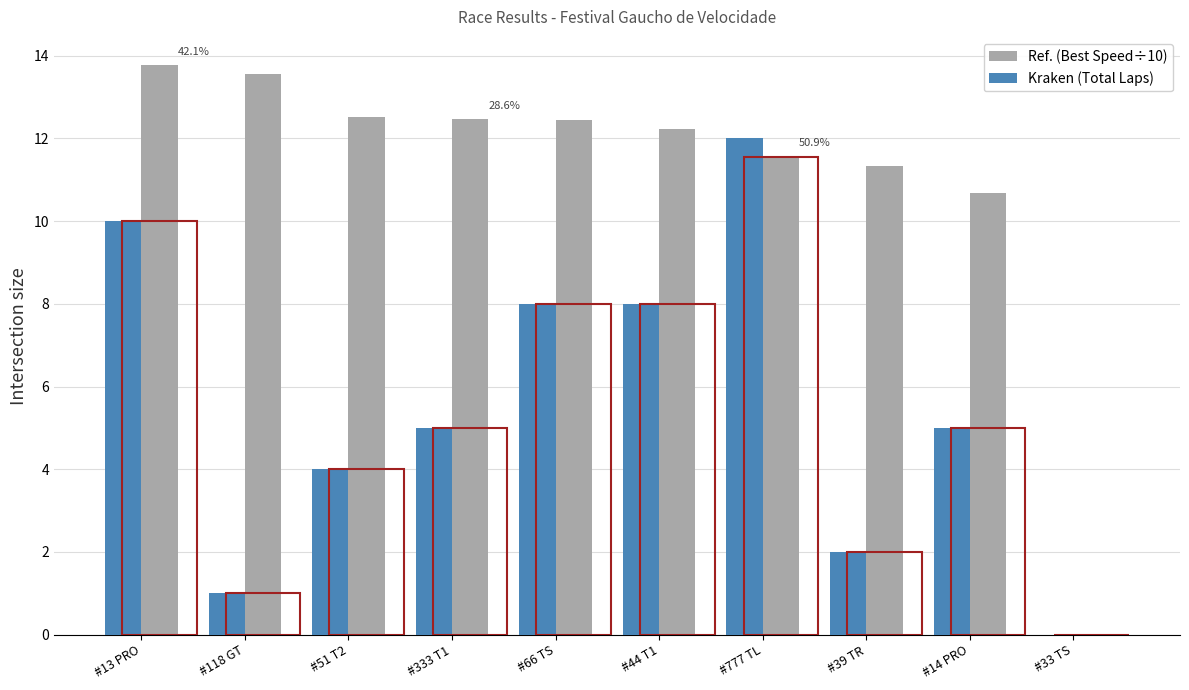

What is the greatest value displayed?

13.8